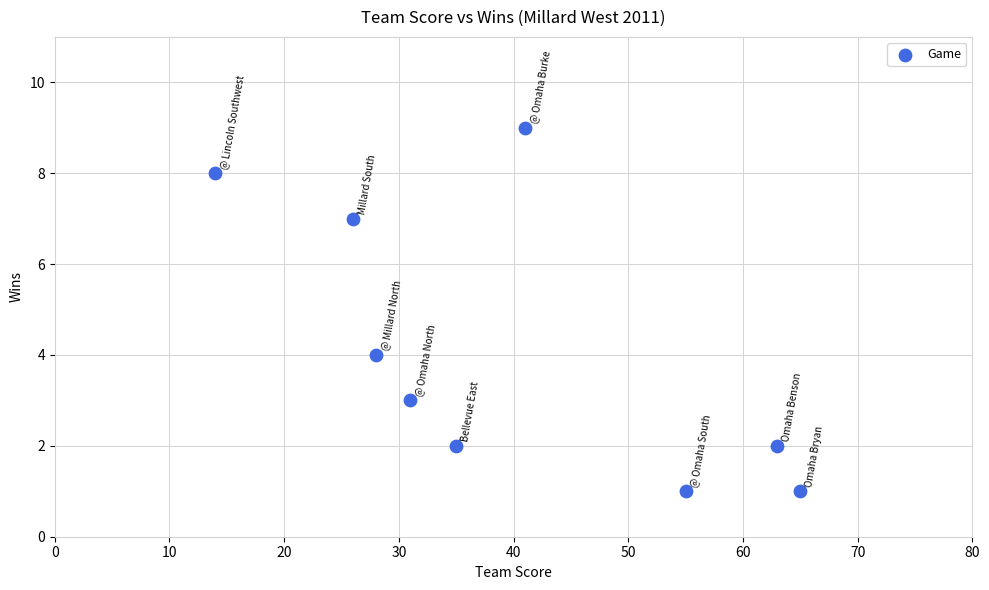

What is the average Y value?

4